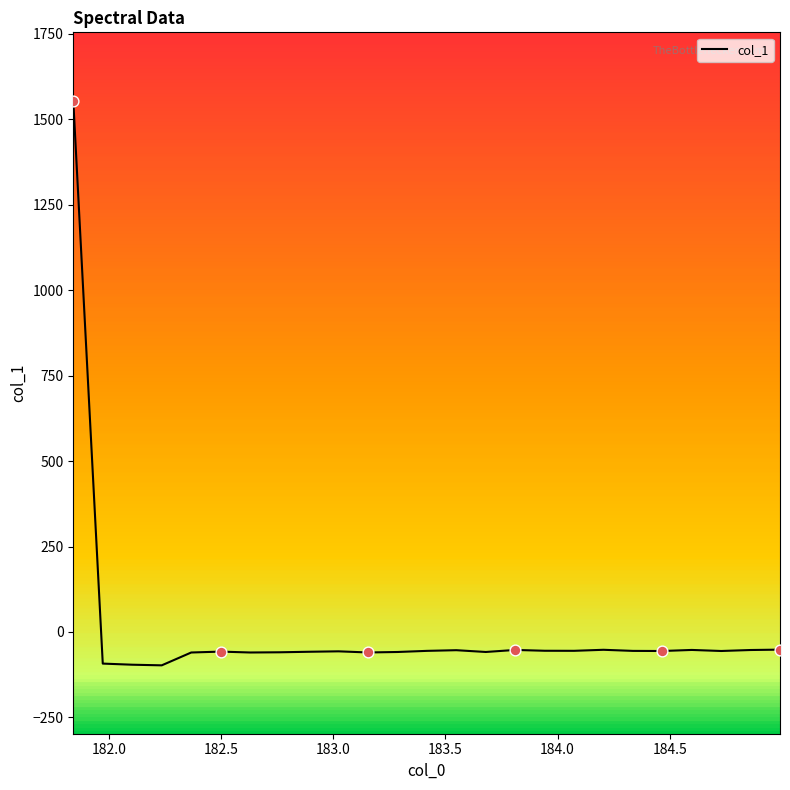

What is the greatest value displayed?

1553.8